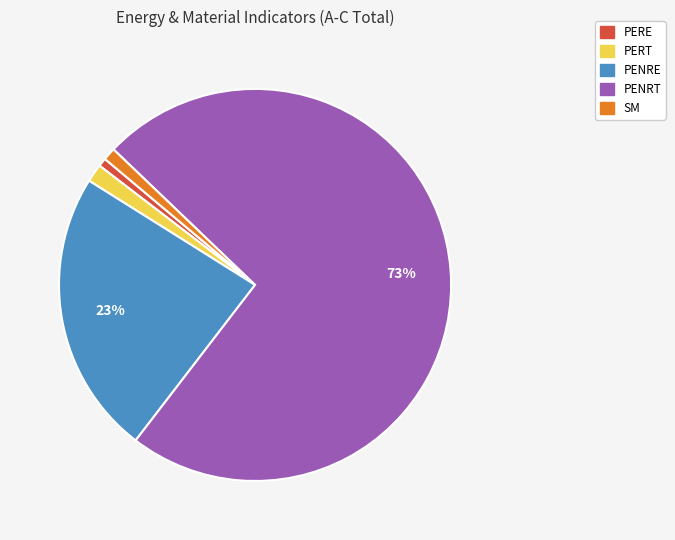

To the nearest percent, what is the difference between the largest and smallest slice percentages?

73%